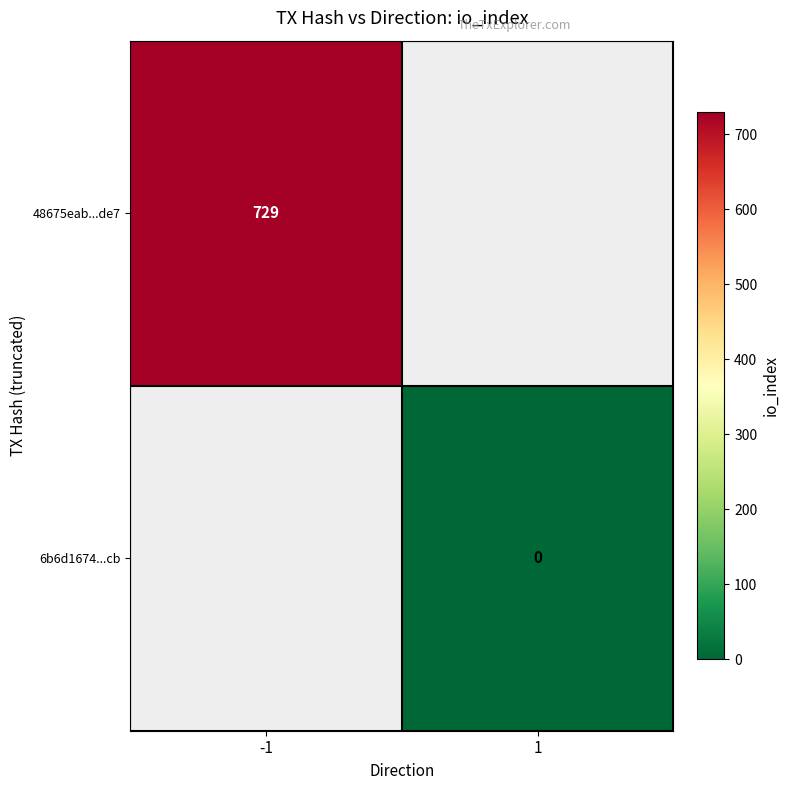

How many data points does each series have?

2